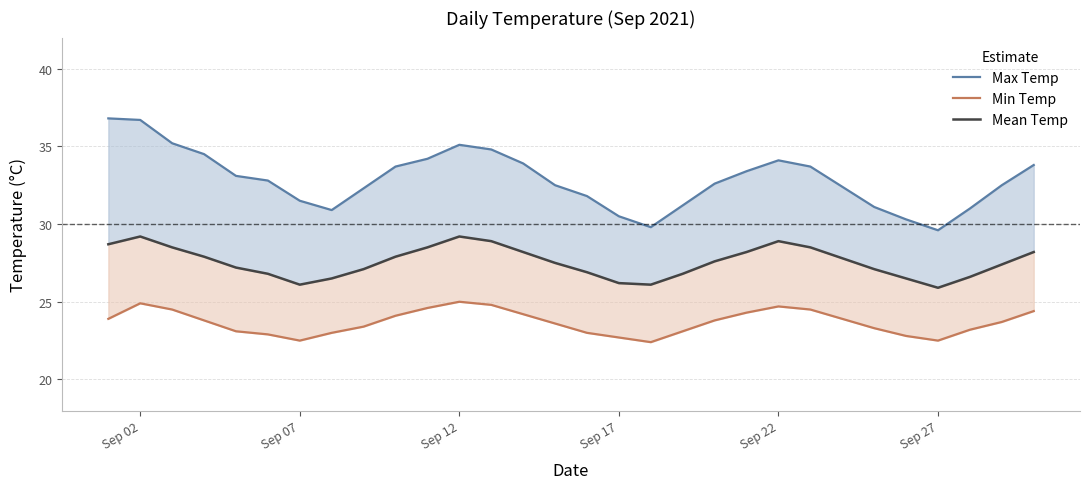

True or false: Min Temp and Mean Temp cross at least once.

False